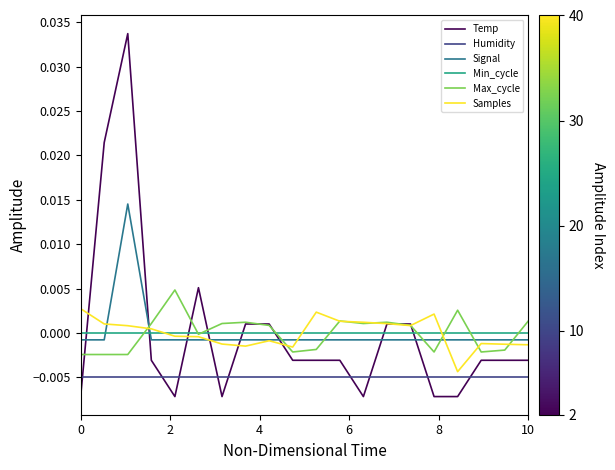

Which series has the widest spread of values?

Temp